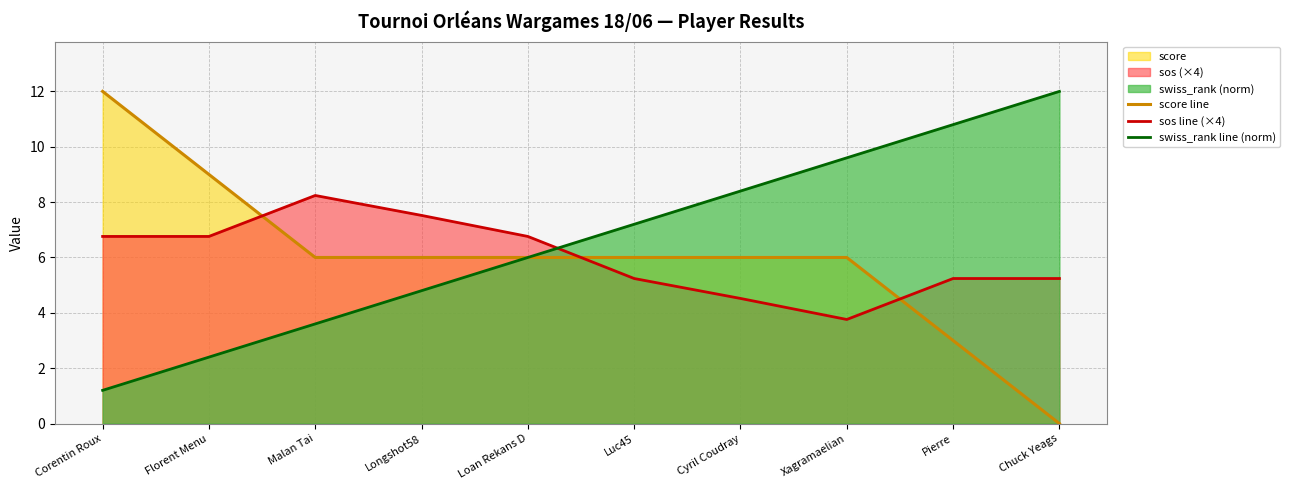

Which has a higher value, Malan Tai or Chuck Yeags?

Malan Tai